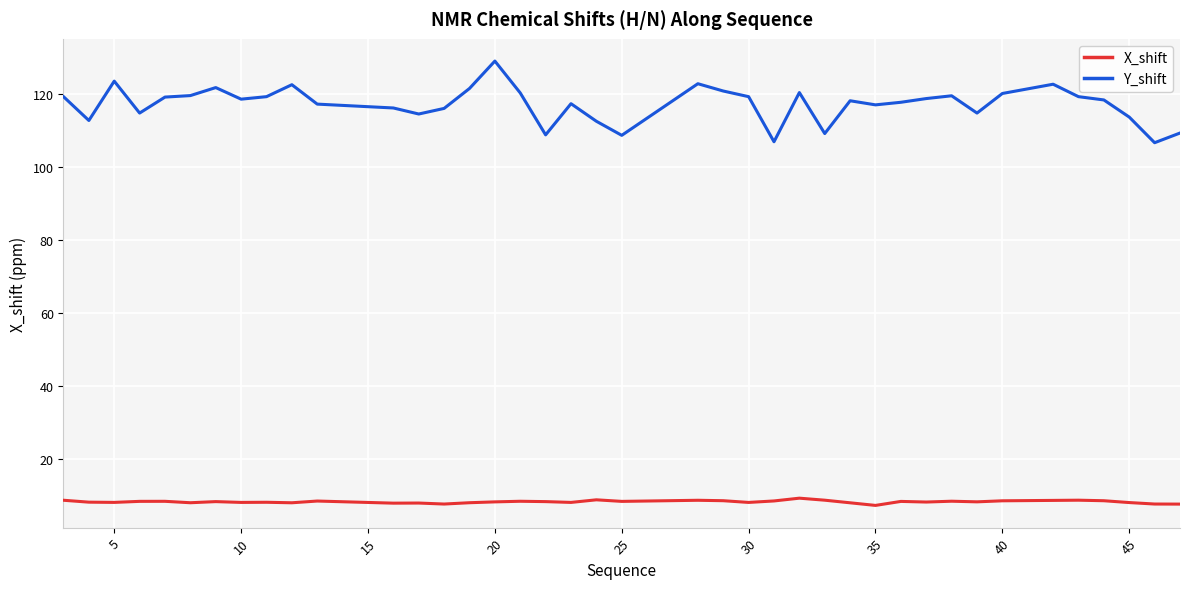

Which series has the largest total across all categories?

Y_shift